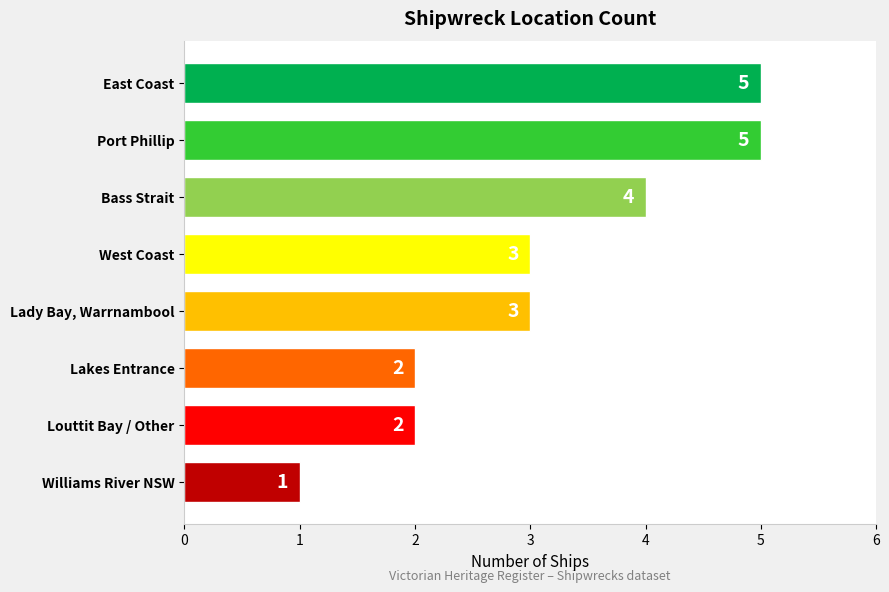

True or false: the data shows 4 at Bass Strait.

True